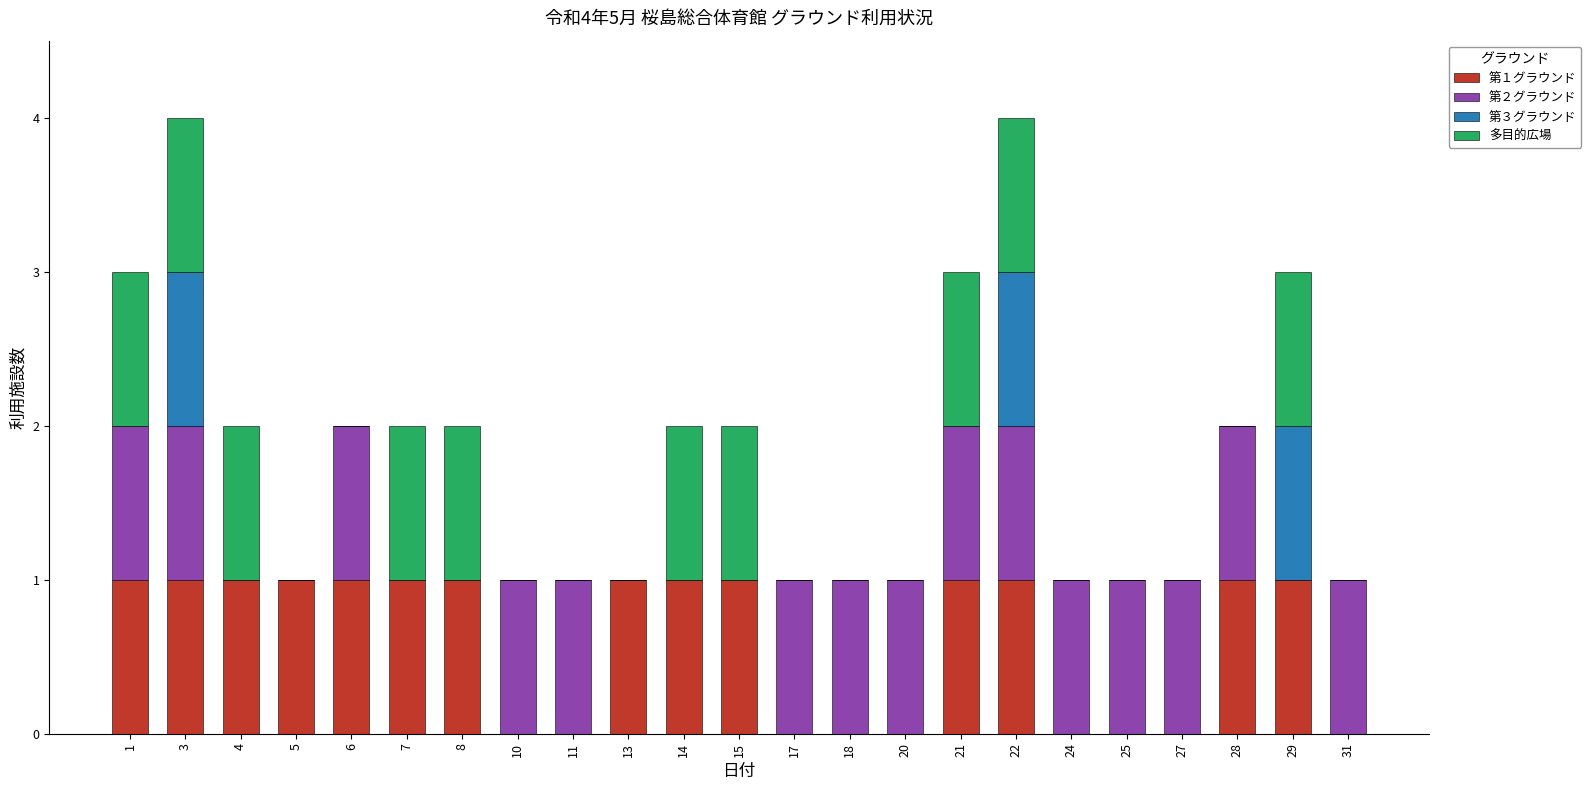

Is it true that 第１グラウンド equals 0 at 25?

True